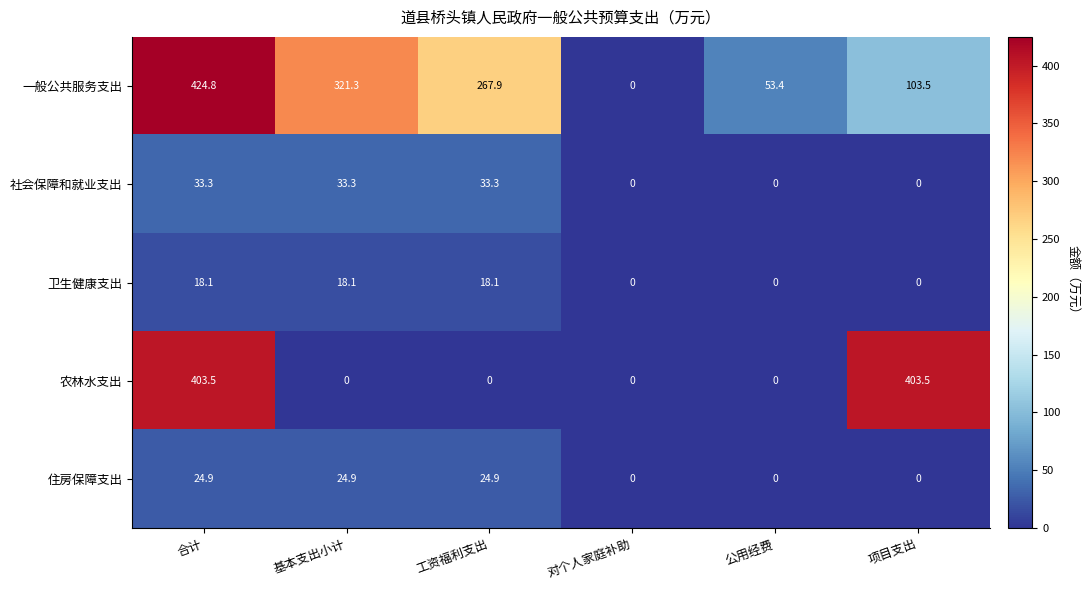

What is the average value of the 一般公共服务支出 series?

195.2